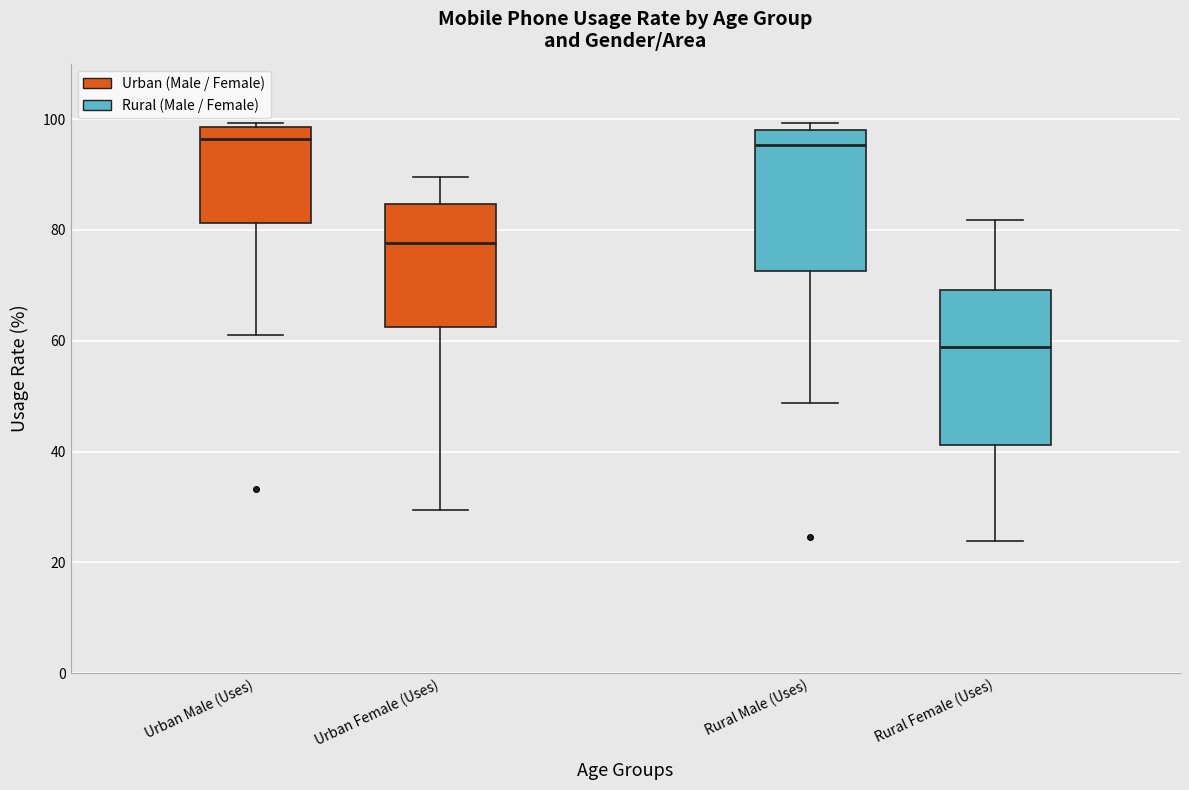

Where does the median line of the box for Rural Female (Uses) sit on the y-axis? The values are not printed on the chart, so give them approximately, as read against the axis.

58